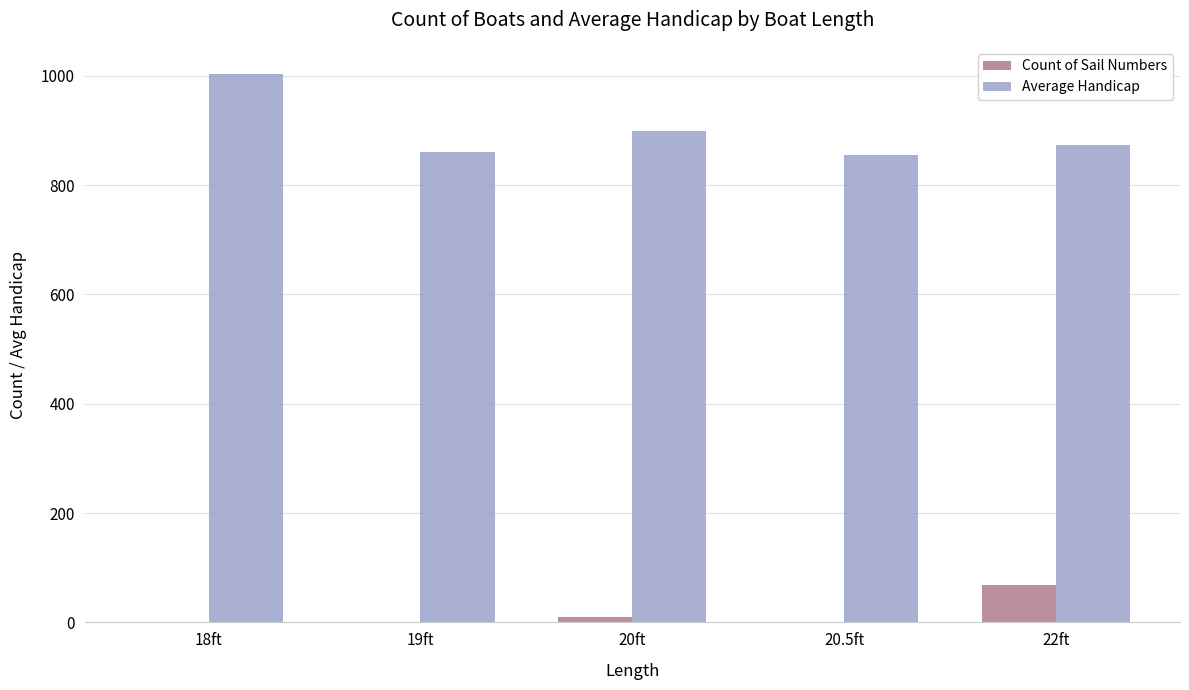

What is the greatest value displayed?

1003